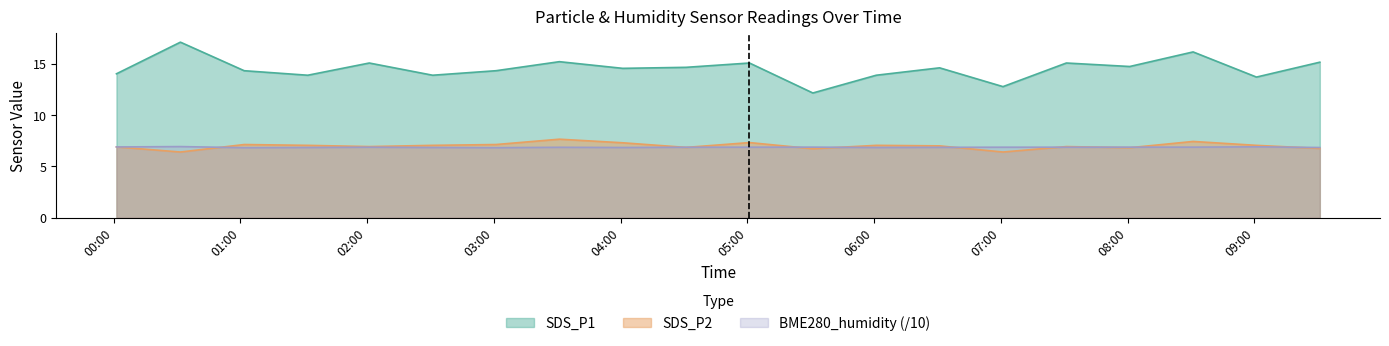

True or false: SDS_P2 and BME280_humidity cross at least once.

True